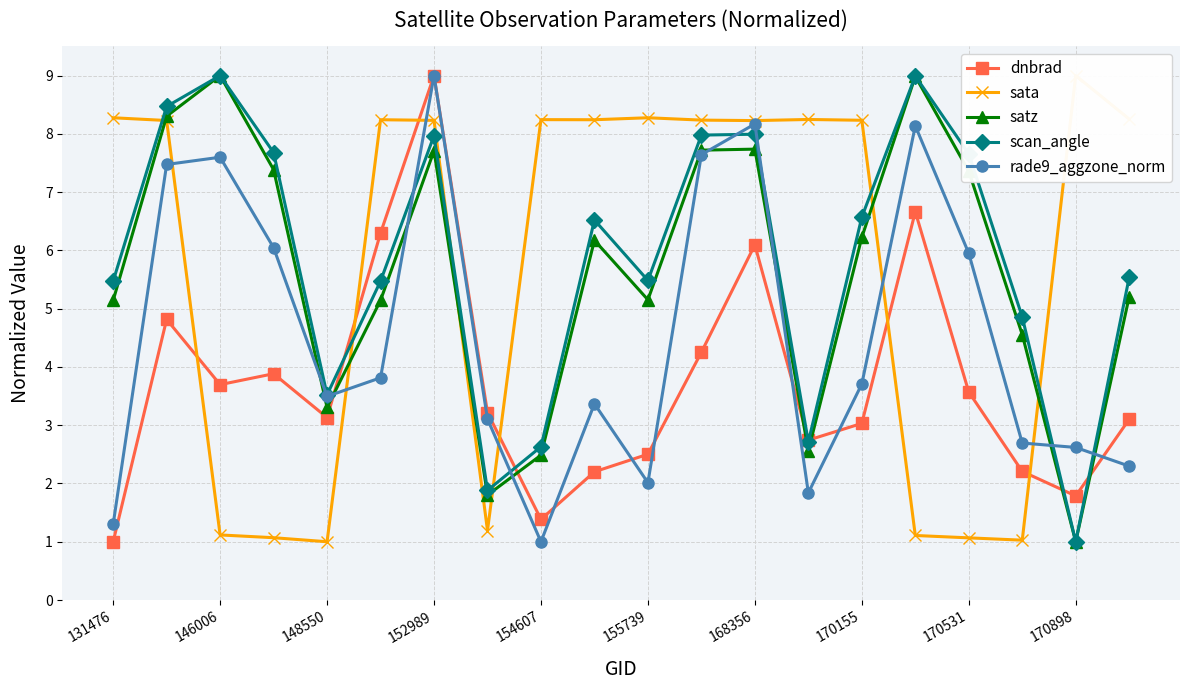

True or false: dnbrad has more than 0 interior local peaks.

True